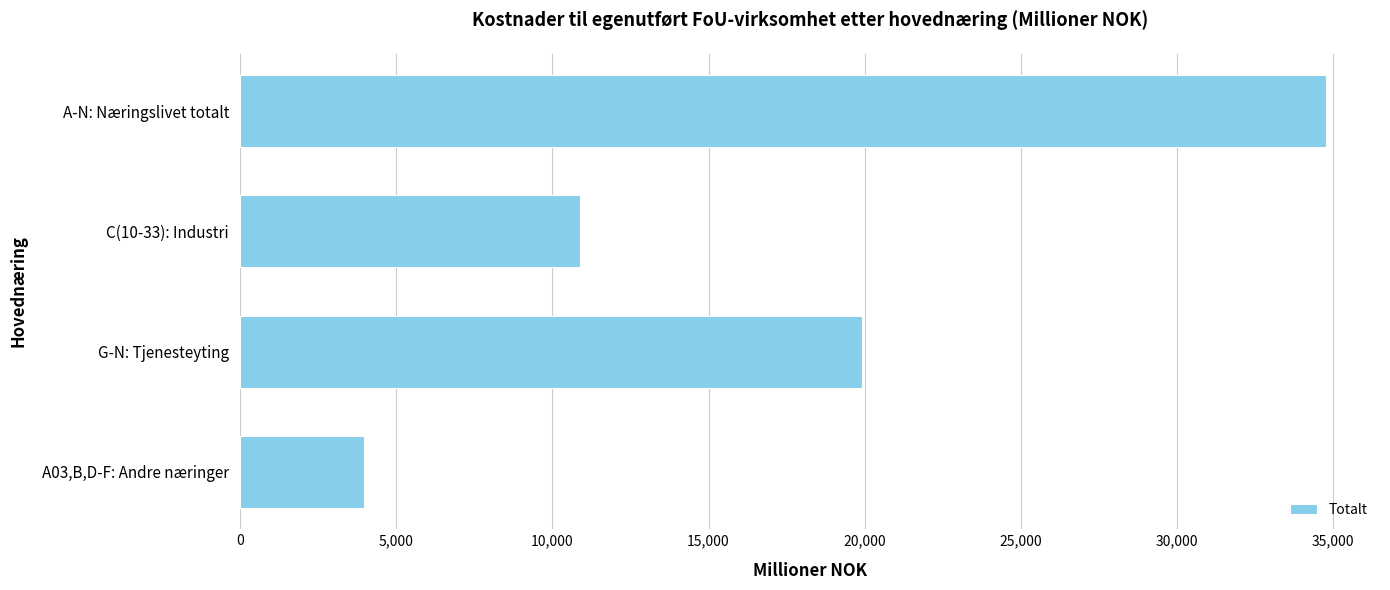

Rank the categories by value from lowest to highest.

A03,B,D-F: Andre næringer, C(10-33): Industri, G-N: Tjenesteyting, A-N: Næringslivet totalt